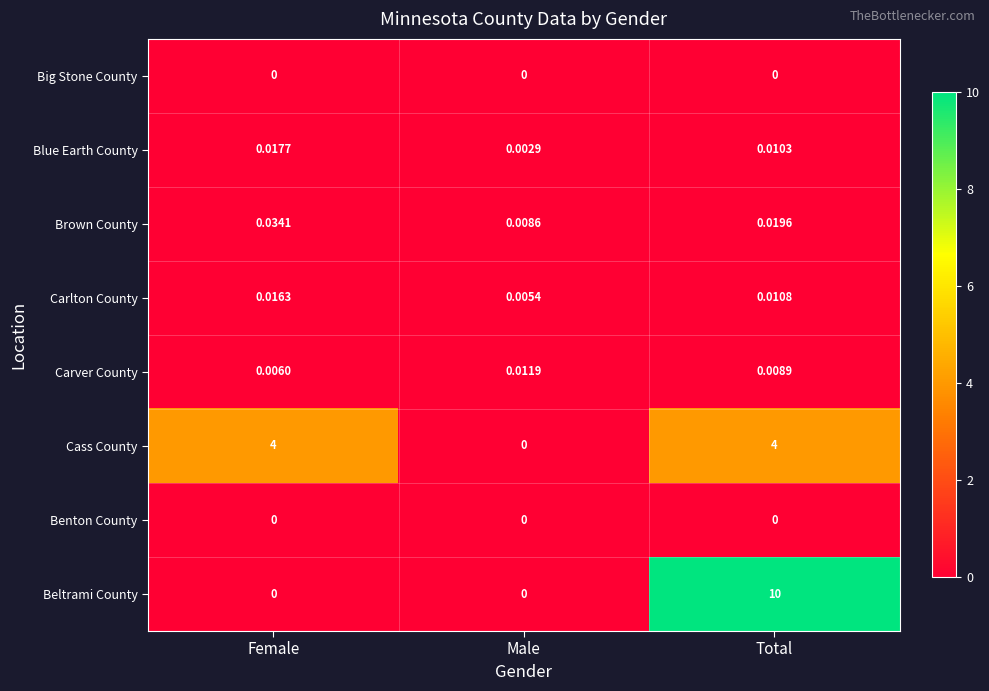

Which series has the widest spread of values?

Beltrami County